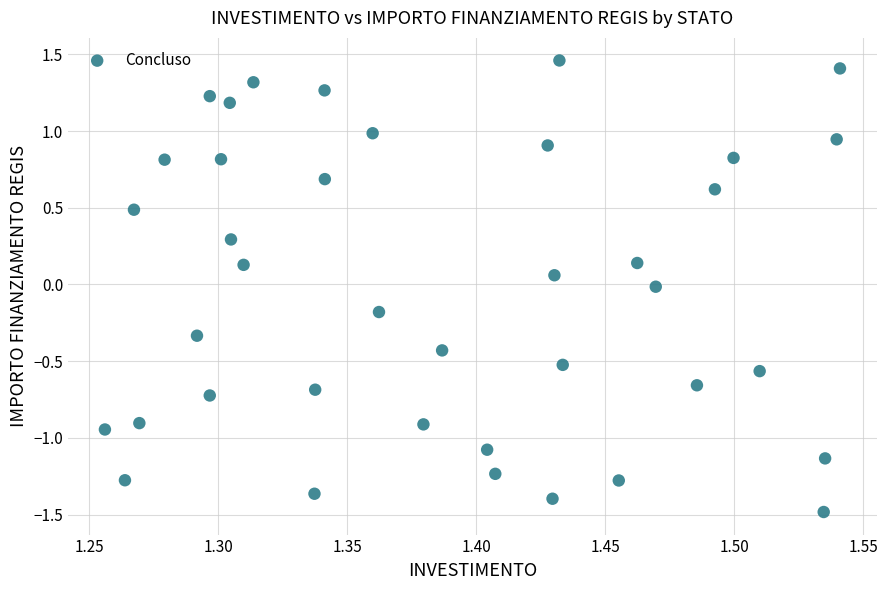

What is the range of Y values (max minus min)?

2.9